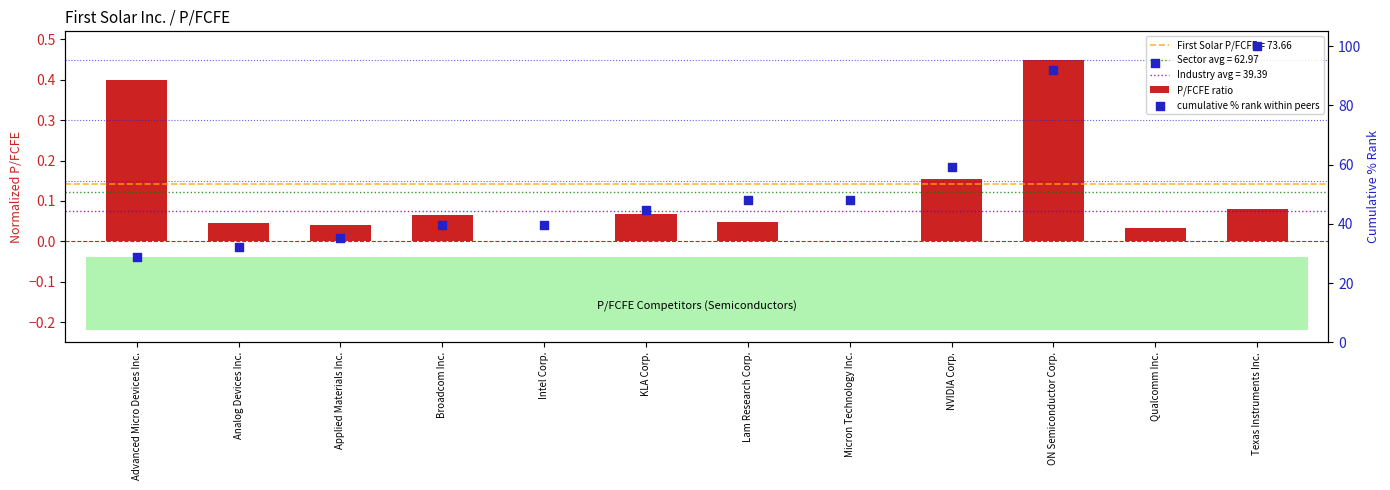

Which series has the widest spread of Y values?

cumulative % rank within peers